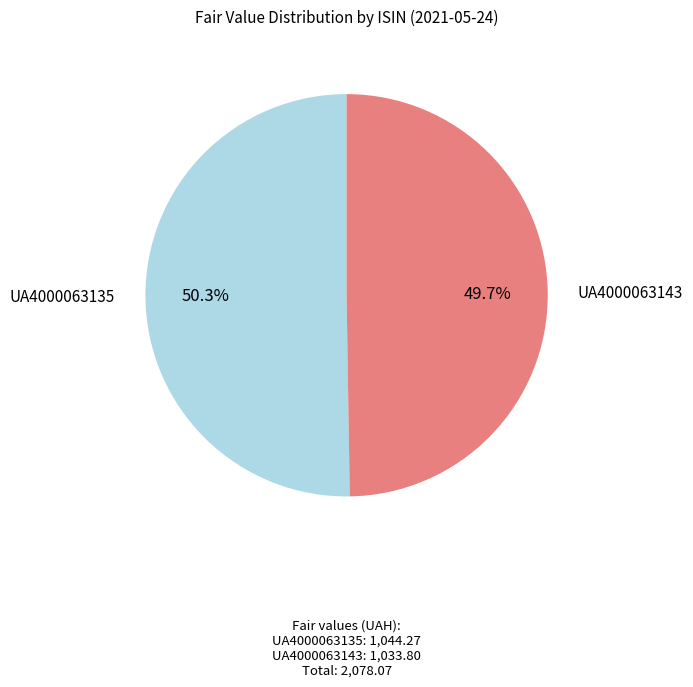

Is UA4000063135 the majority of the pie?

Yes